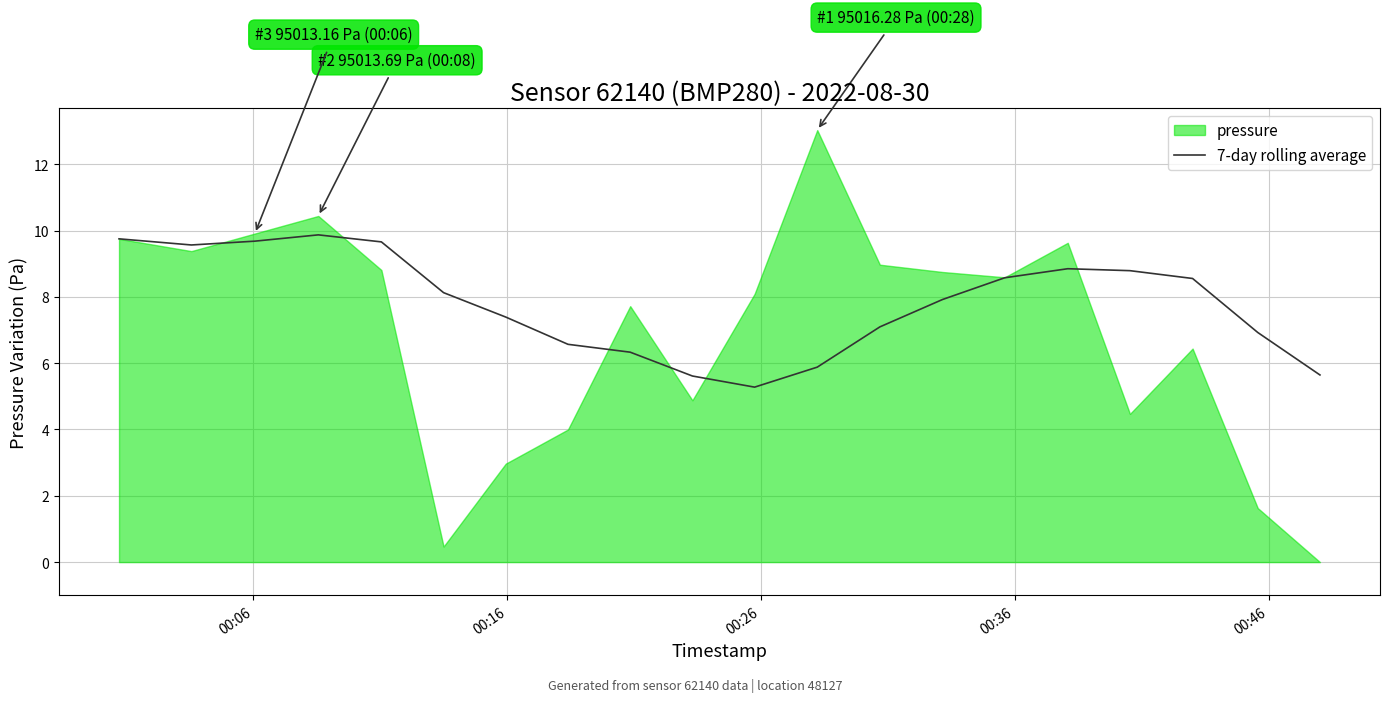

What is the maximum value for 7-day rolling average?

9.9